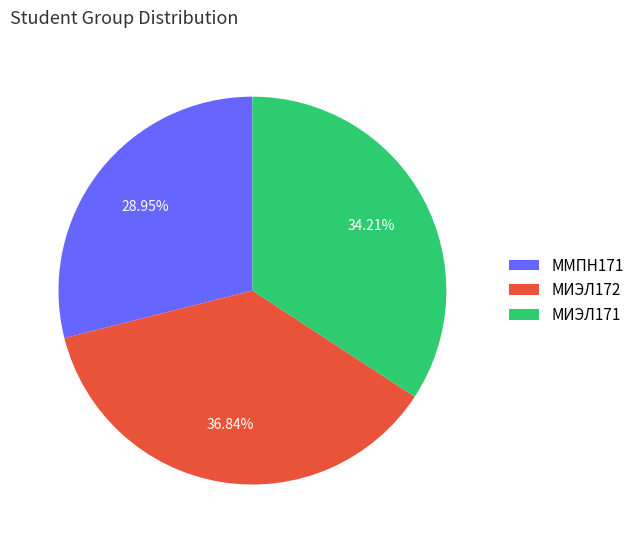

What is the smallest slice in the pie chart?

ММПН171